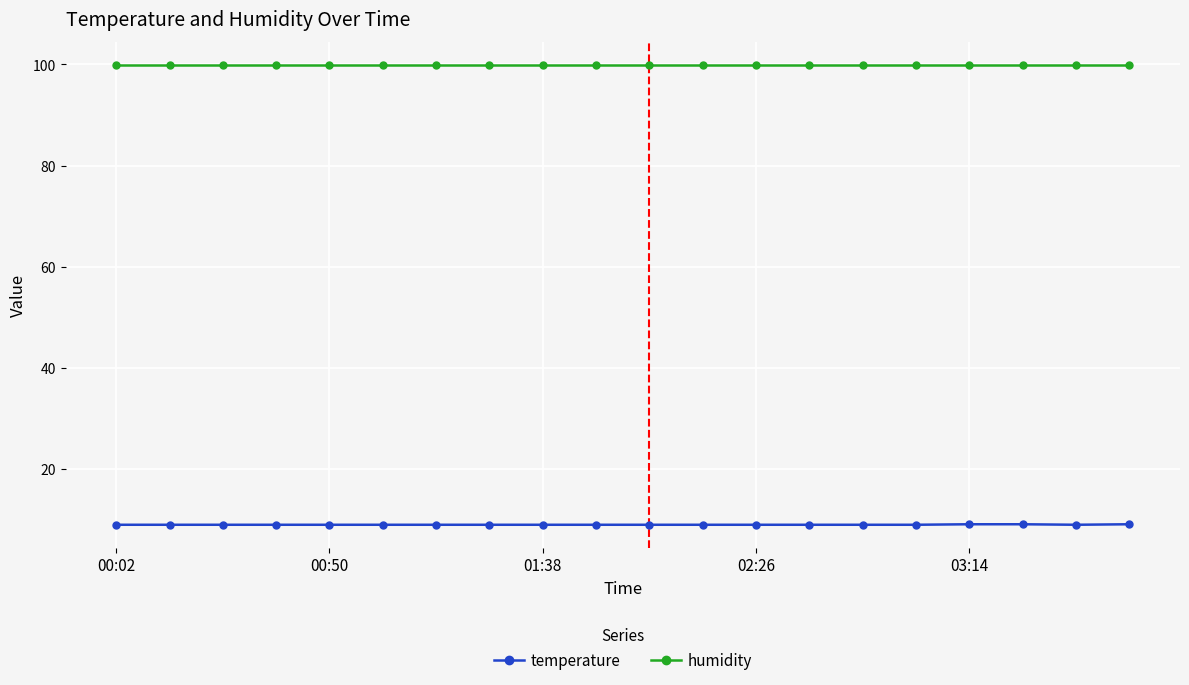

What is the lowest value of the temperature series?

8.9